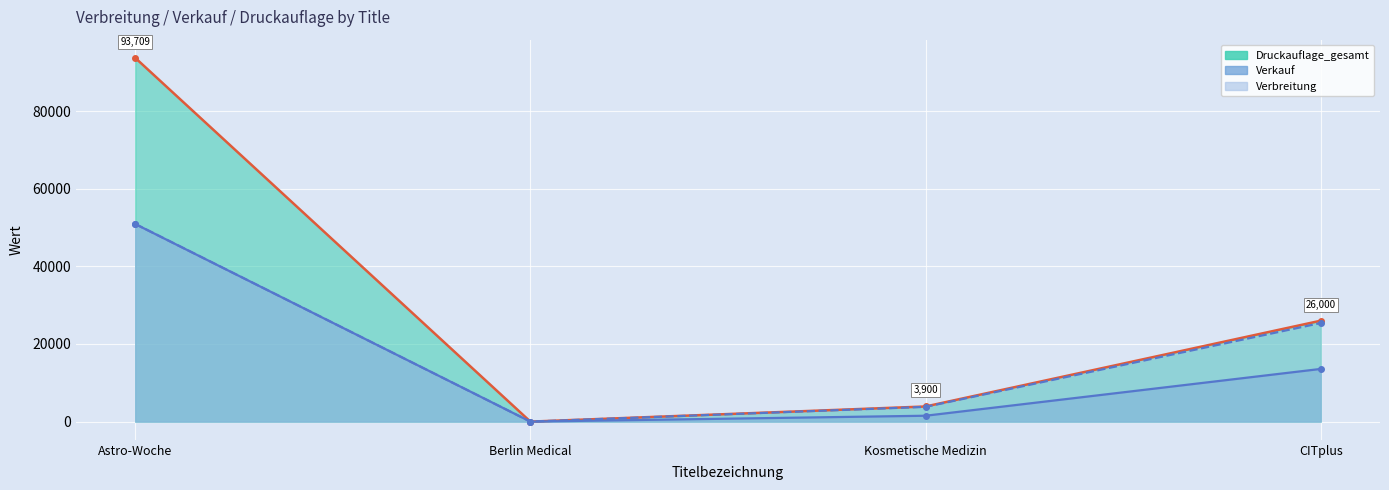

What is the difference between the highest and lowest values at CITplus?

12428